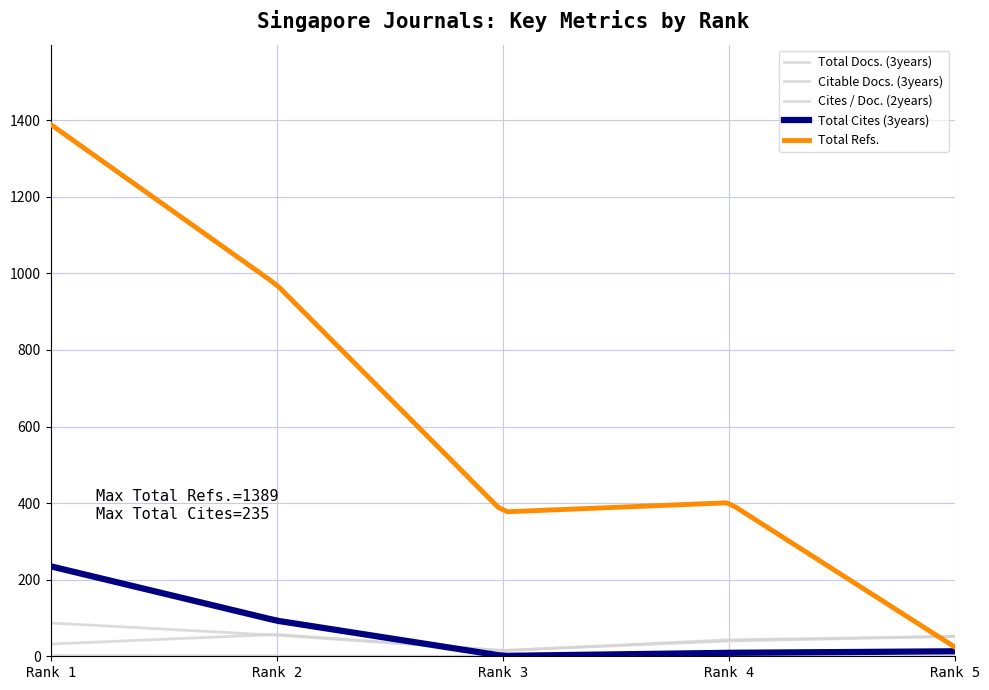

Does the chart display data point markers on the line(s)?

No